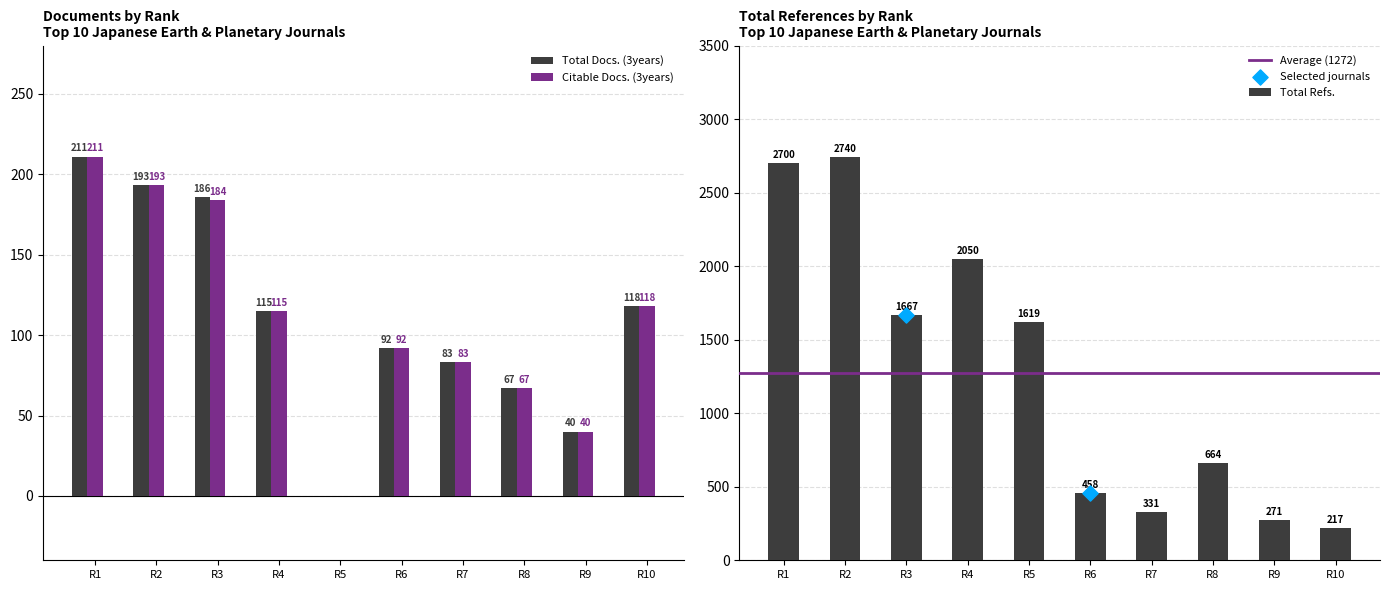

Which series contains the lowest Y value?

Total Docs. (3years)